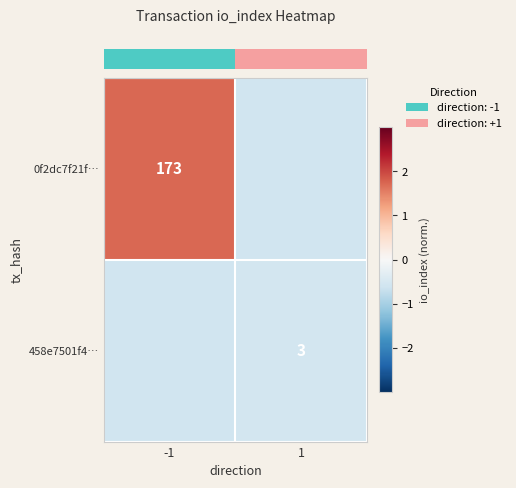

How many values in the row_0 series are below 1?

1